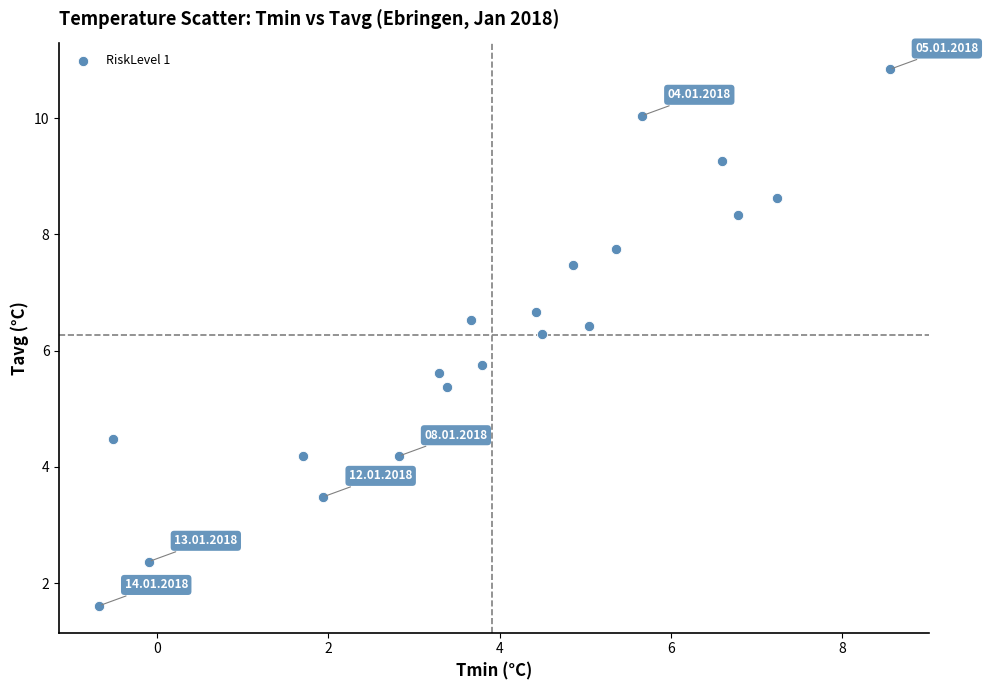

What is the range of Y values (max minus min)?

9.2